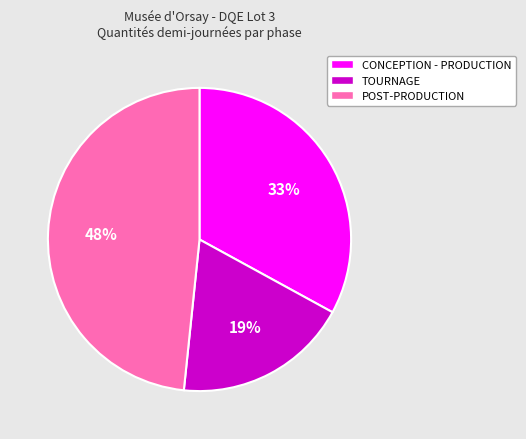

Is there a majority slice in this chart?

No